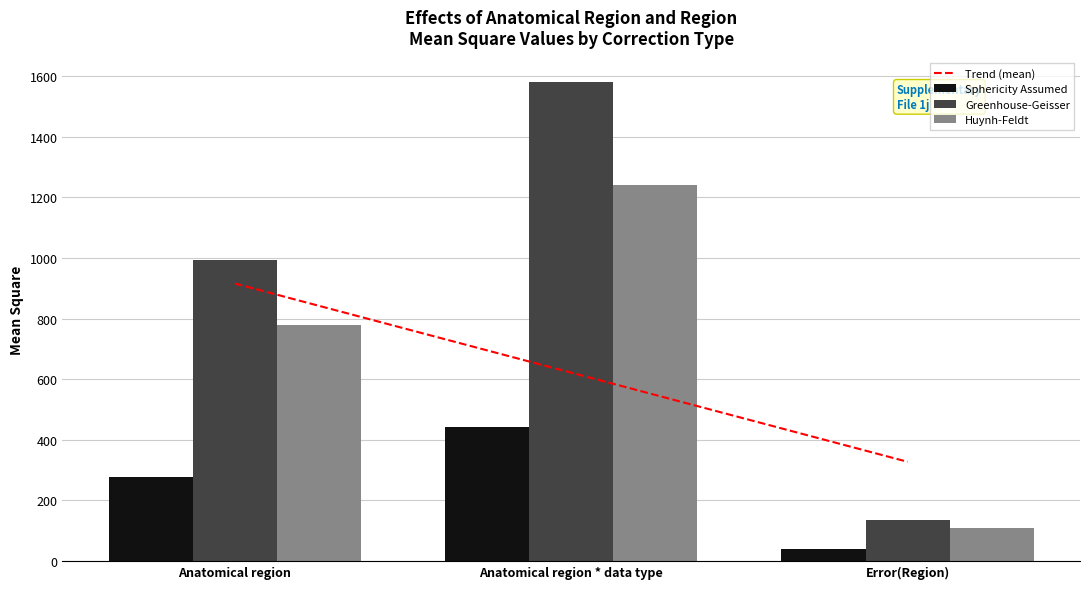

What is the sum of the Trend (mean) values at Anatomical region * data type and Anatomical region?

1537.1